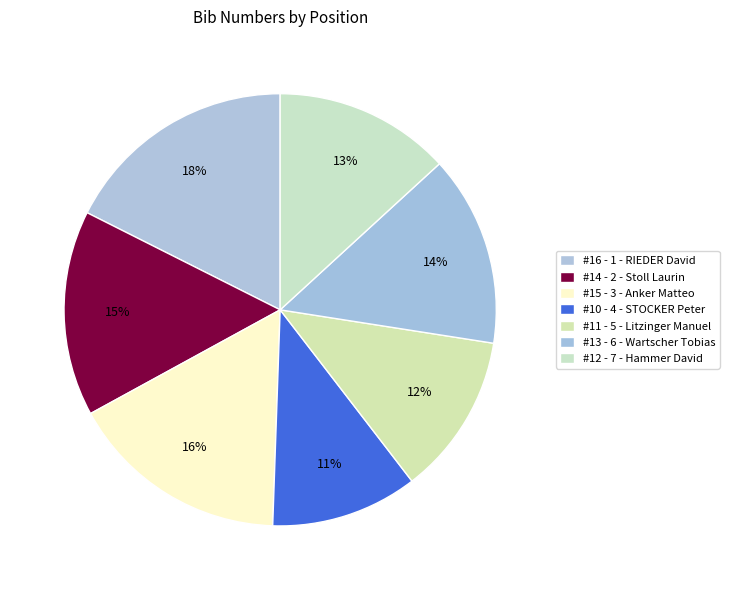

Is there any slice that represents more than half of the pie?

No